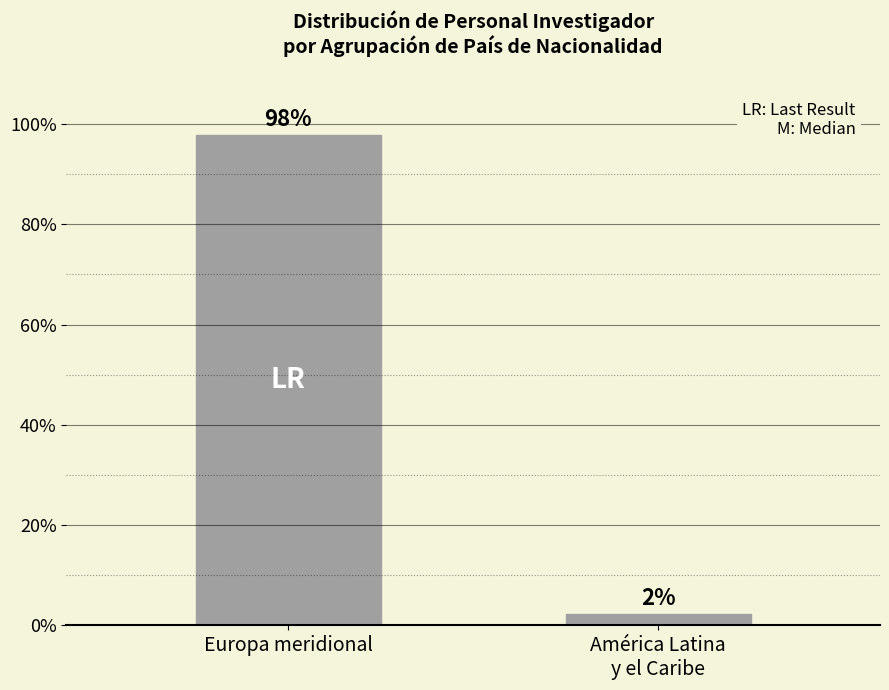

What position from the right is América Latina
y el Caribe?

1